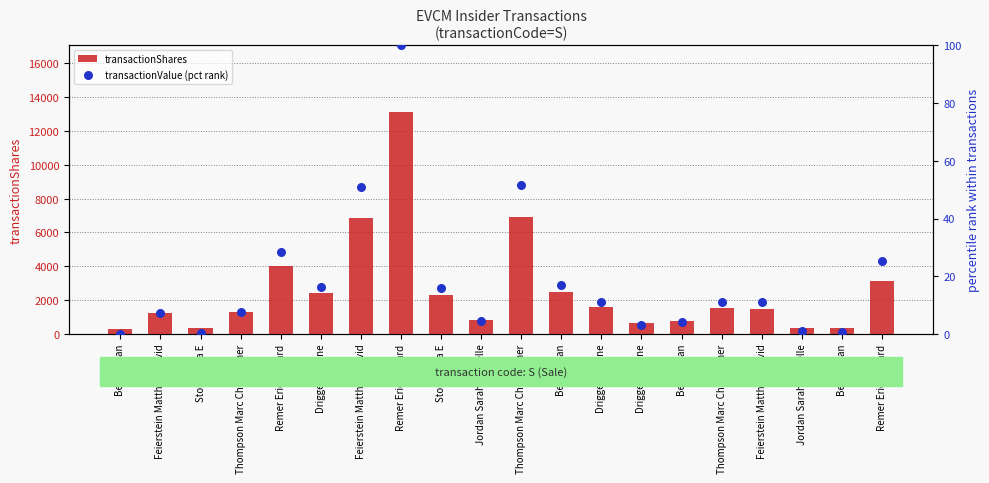

Which series has the largest Y range (max minus min)?

transactionShares